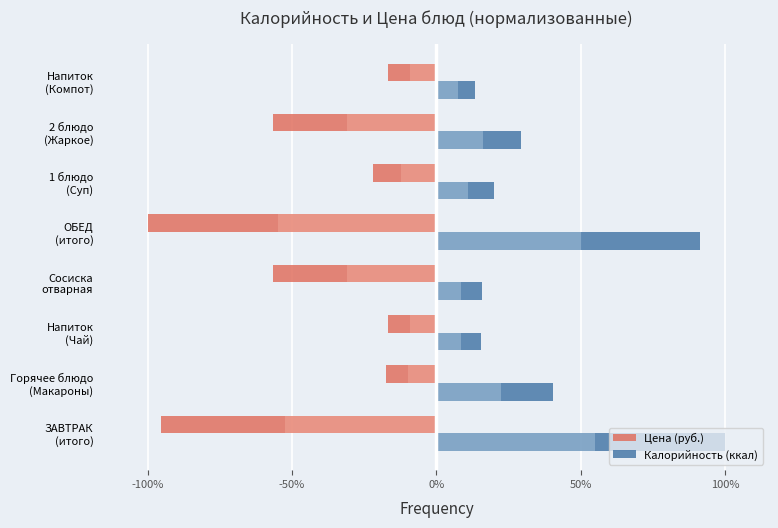

At how many categories does at least one series exceed 92?

1